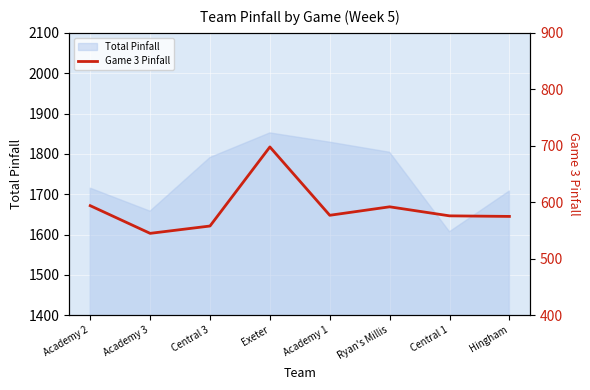

The value of Total Pinfall at Hingham is 2327. True or false?

False